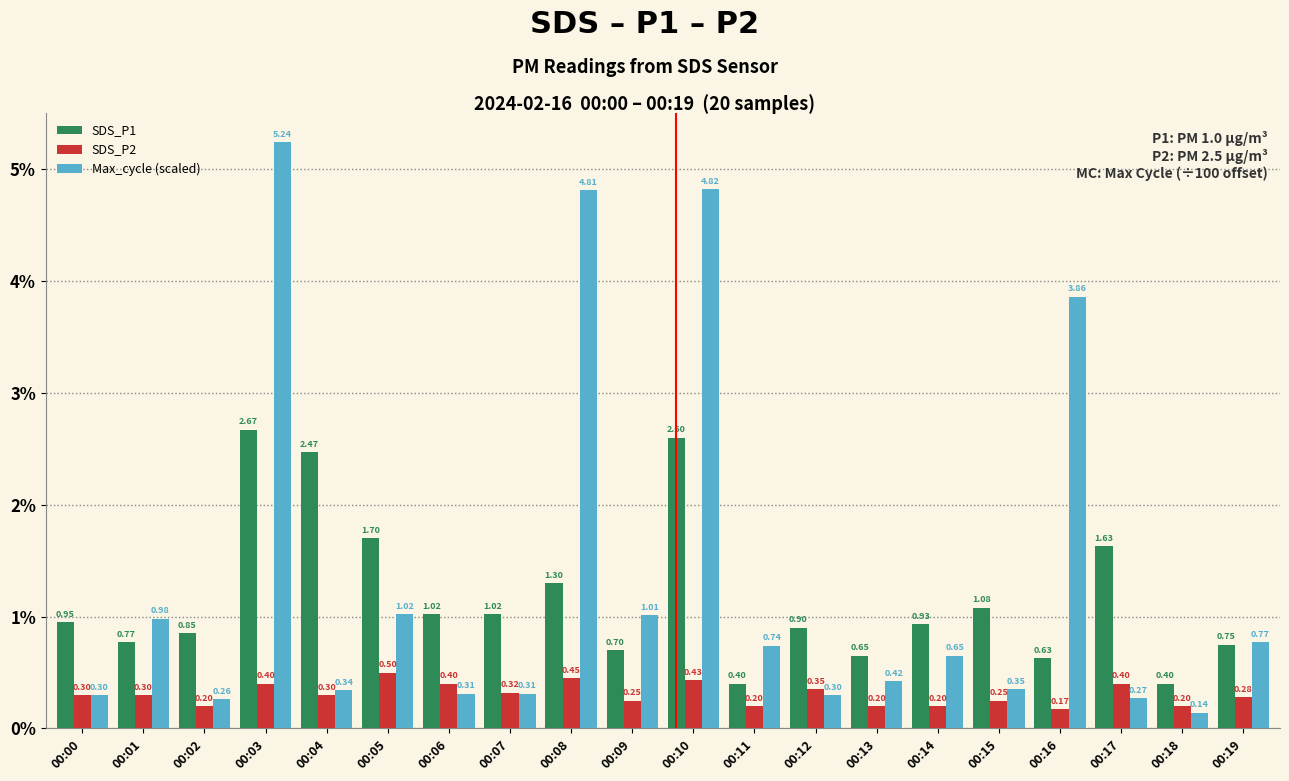

What is the total value across all series at 00:17?

2.3